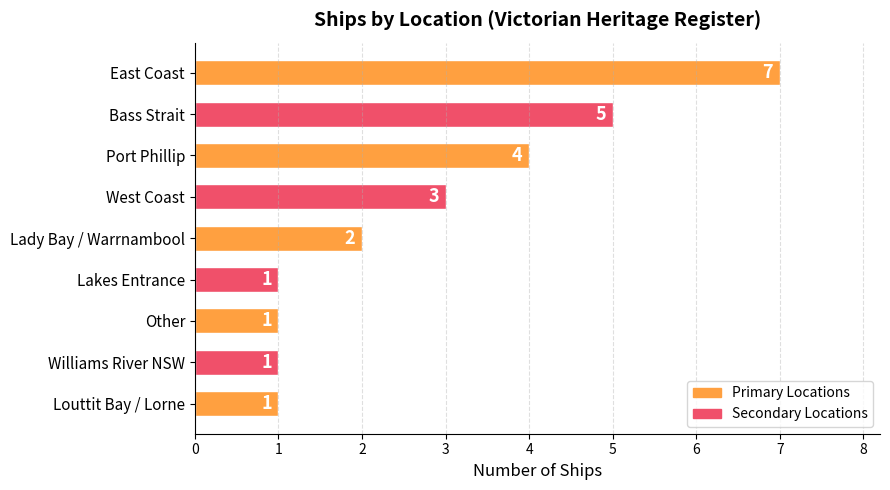

The chart shows a value of 2 at Williams River NSW. True or false?

False